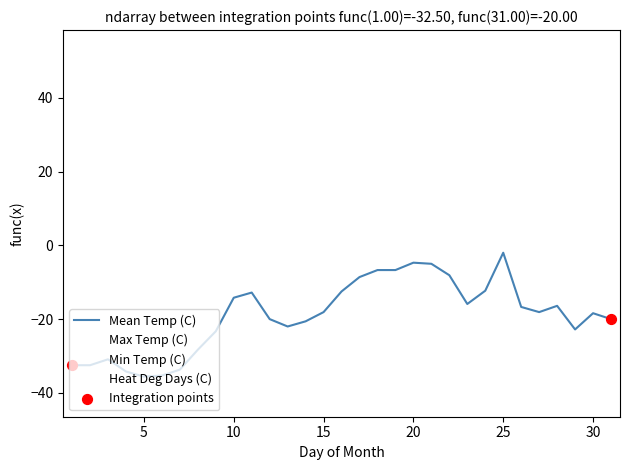

Is this an area chart (filled region under the line)?

No